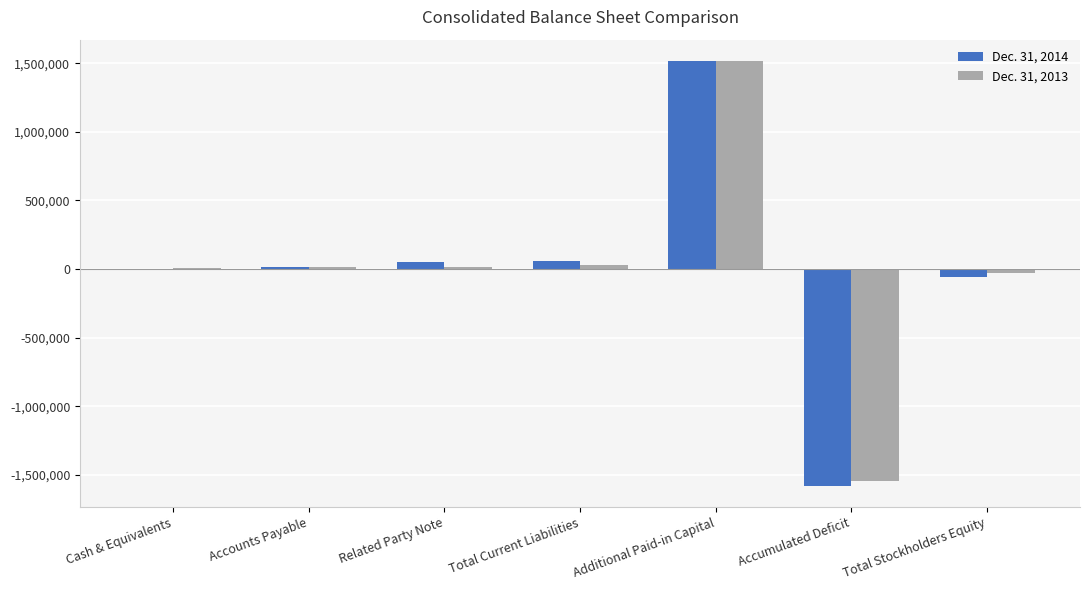

Are the bars grouped side by side (vs. stacked)?

Yes